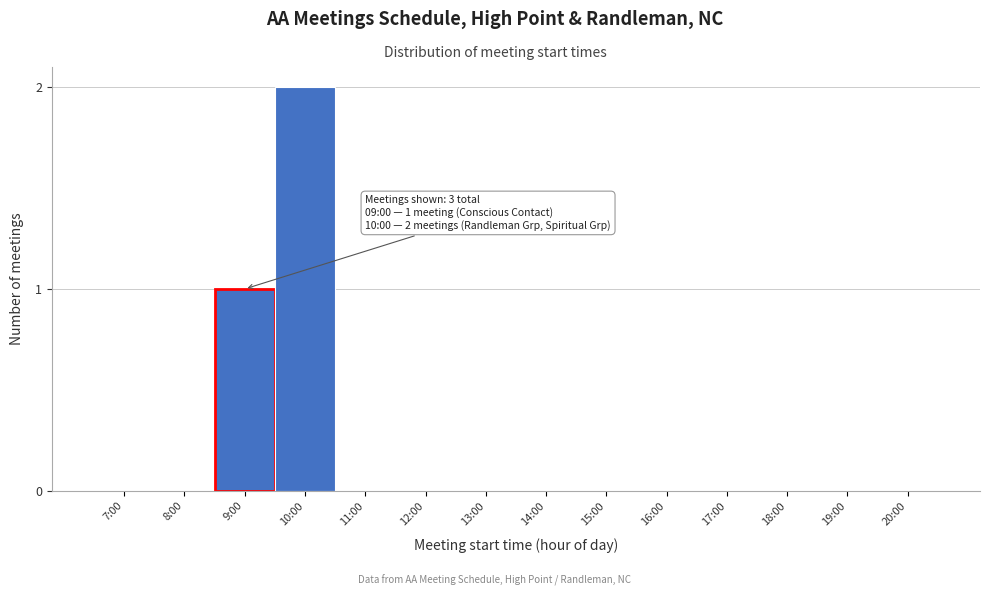

Reading left to right, list all the values displayed in this chart.

7:00=0	8:00=0	9:00=1	10:00=2	11:00=0	12:00=0	13:00=0	14:00=0	15:00=0	16:00=0	17:00=0	18:00=0	19:00=0	20:00=0